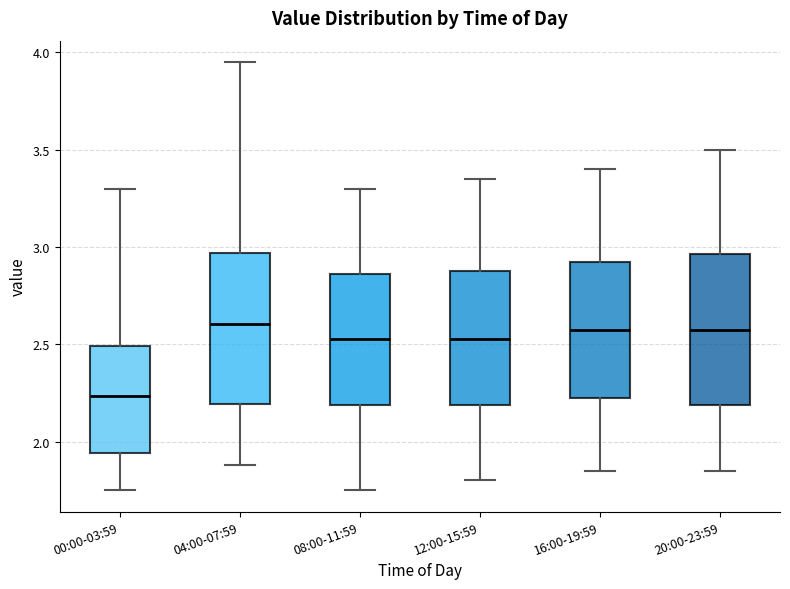

Reading left to right, read every box against the y-axis: the position of its median line, the range the box covers, and the ends of its whiskers. The values are not printed on the chart, so give them approximately, as read against the axis.

00:00-03:59: median 2.25, box 1.95 to 2.50, whiskers 1.75 to 3.30
04:00-07:59: median 2.60, box 2.20 to 2.95, whiskers 1.90 to 3.95
08:00-11:59: median 2.55, box 2.20 to 2.85, whiskers 1.75 to 3.30
12:00-15:59: median 2.55, box 2.20 to 2.90, whiskers 1.80 to 3.35
16:00-19:59: median 2.60, box 2.25 to 2.95, whiskers 1.85 to 3.40
20:00-23:59: median 2.60, box 2.20 to 2.95, whiskers 1.85 to 3.50